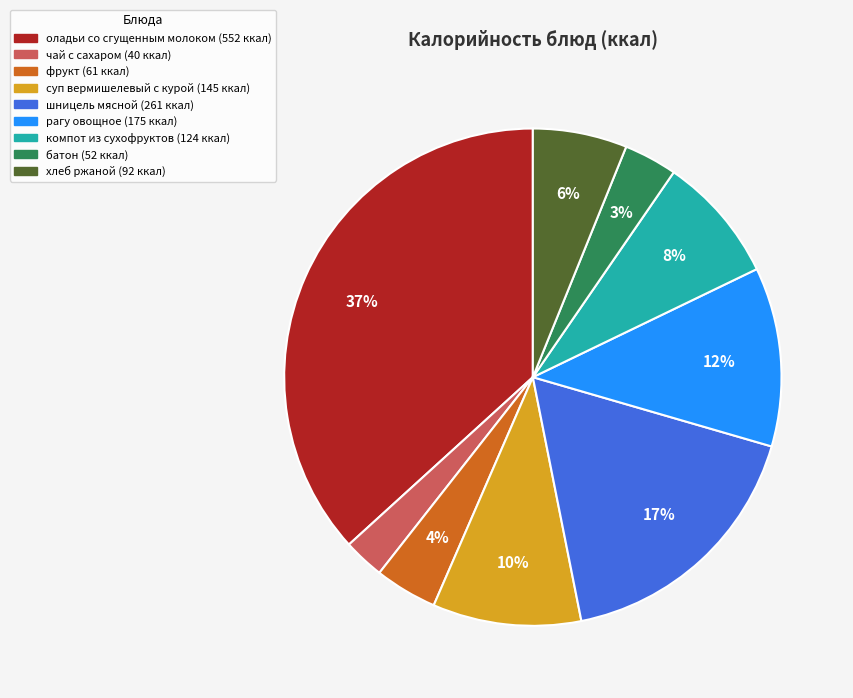

What is the largest slice in the pie chart?

оладьи со сгущенным молоком